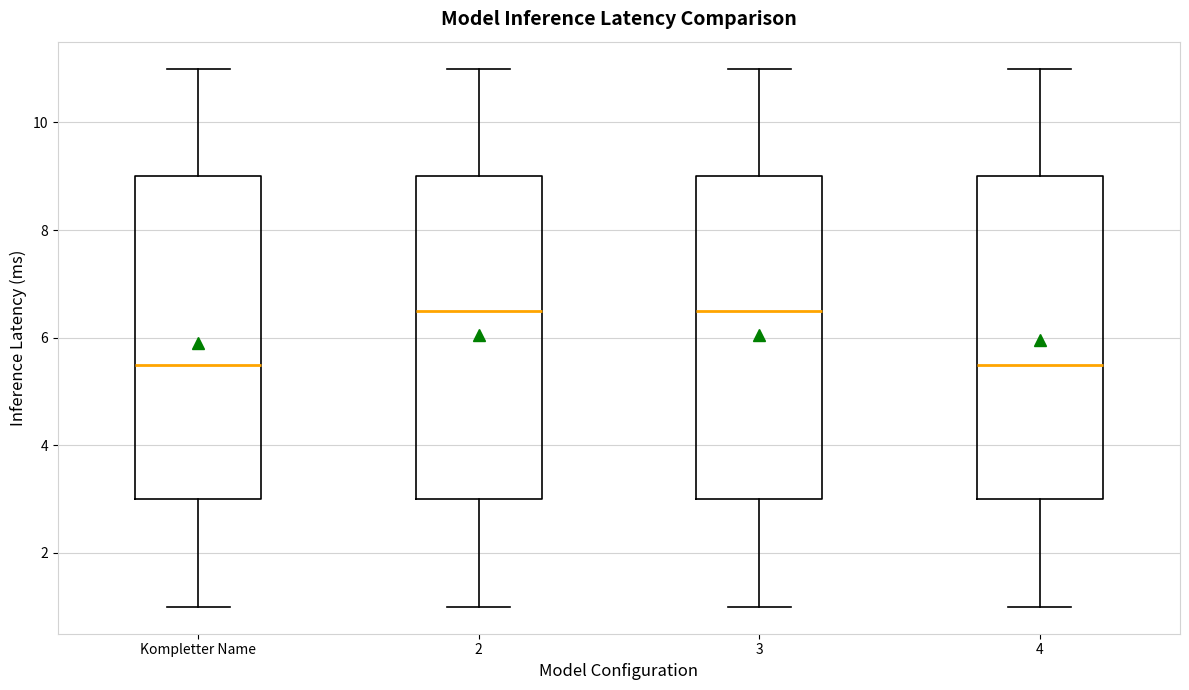

Reading left to right, read every box against the y-axis: the position of its median line, the range the box covers, and the ends of its whiskers. The values are not printed on the chart, so give them approximately, as read against the axis.

Kompletter Name: median 5.6, box 3.0 to 9.0, whiskers 1.0 to 11.0
2: median 6.6, box 3.0 to 9.0, whiskers 1.0 to 11.0
3: median 6.6, box 3.0 to 9.0, whiskers 1.0 to 11.0
4: median 5.6, box 3.0 to 9.0, whiskers 1.0 to 11.0